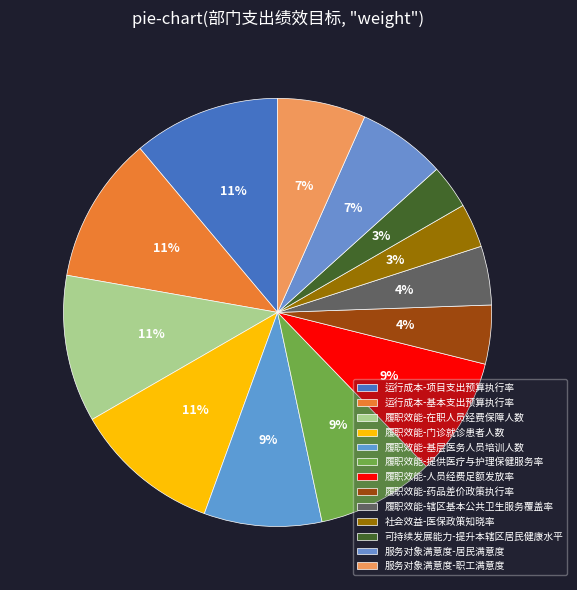

Is there any slice that represents more than half of the pie?

No